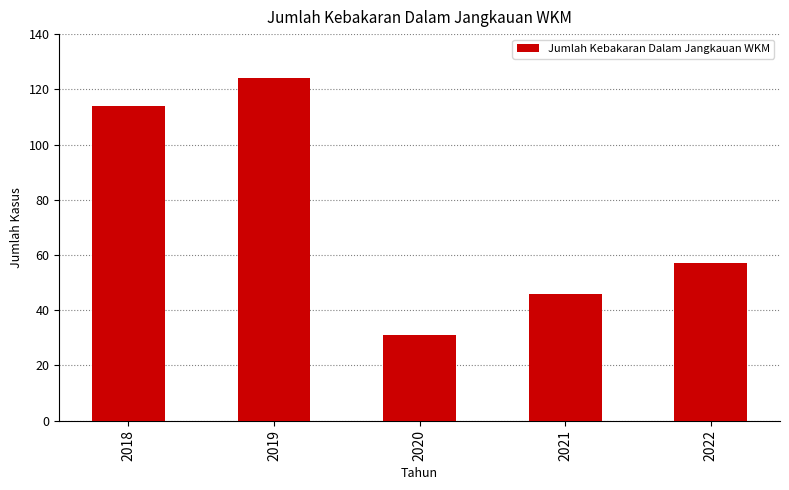

What is the change in value from 2019 to 2020?

-93